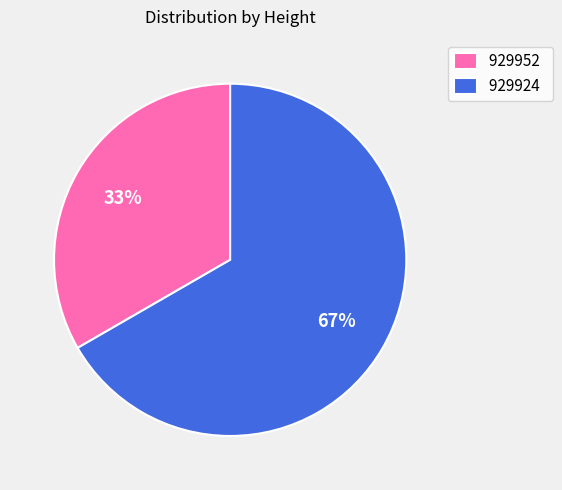

Is it true that 929952 is 23% of the pie?

False